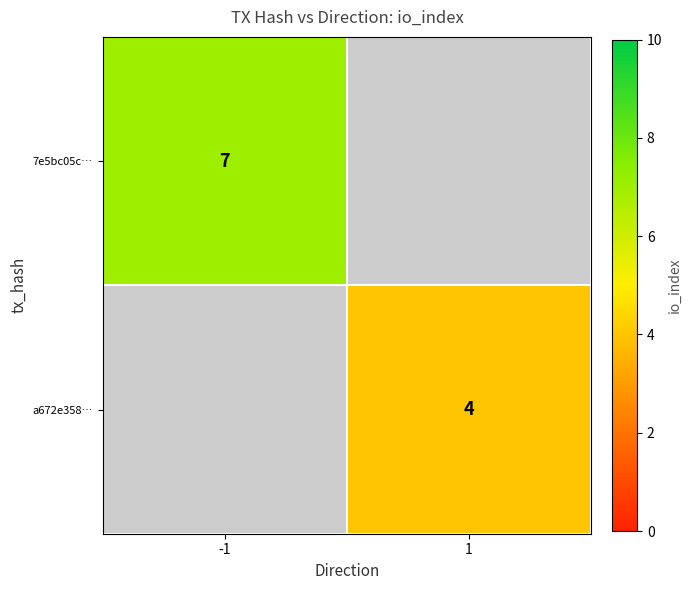

True or false: 7e5bc05c… has a value of 7 at -1.

True